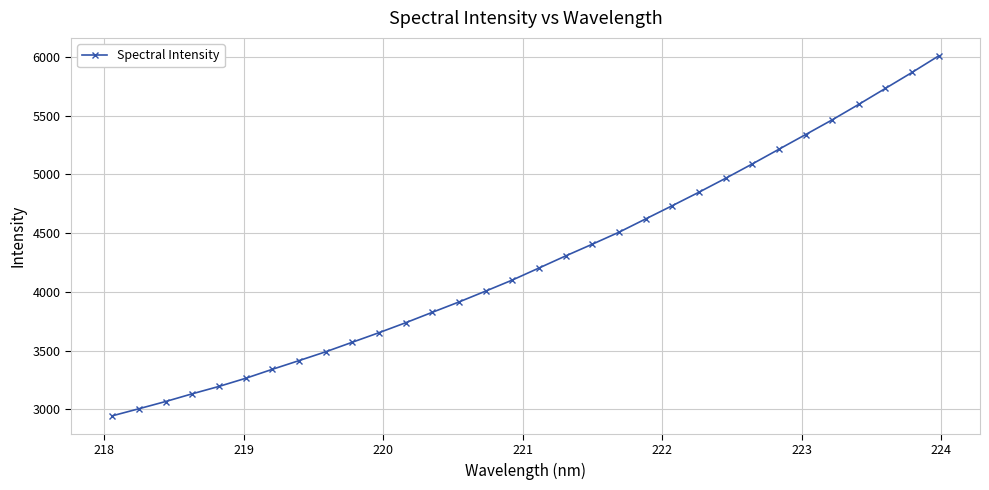

What is the minimum value shown in the chart?

2944.0